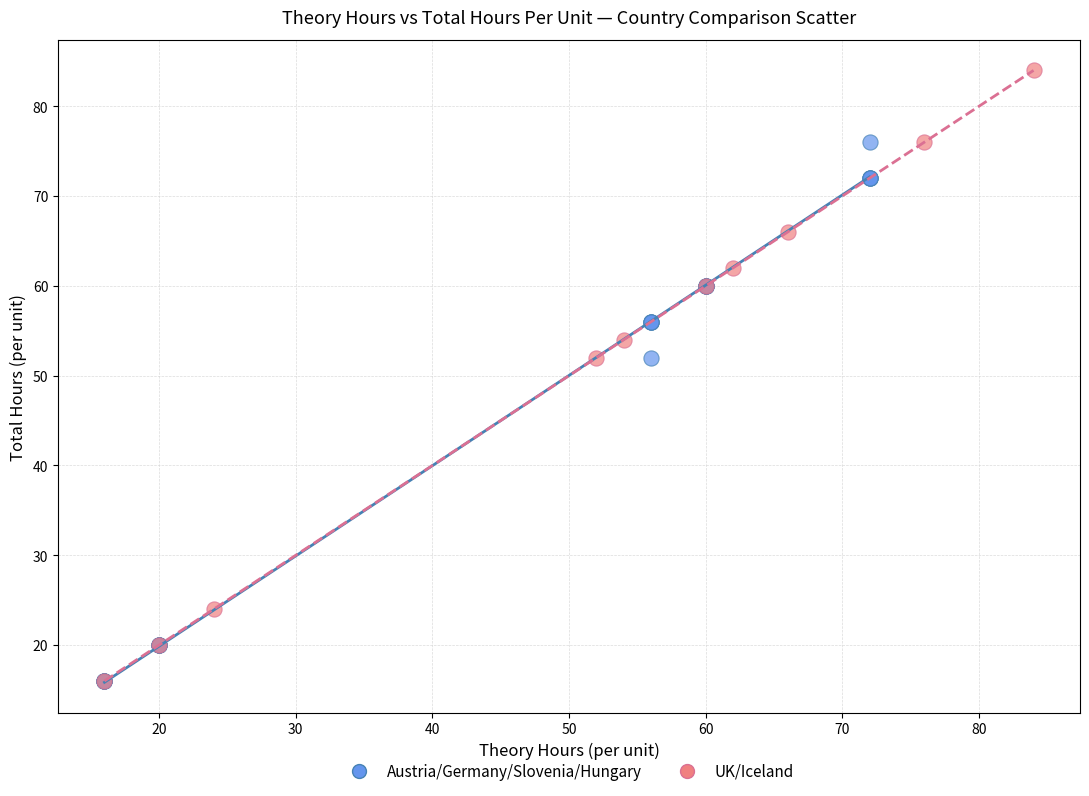

Which series has the widest spread of Y values?

UK/Iceland